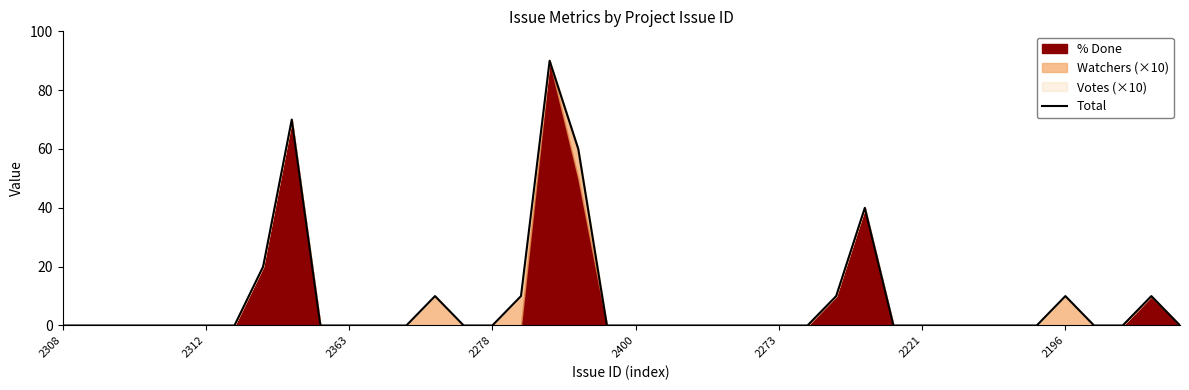

What is the value of the 8th point from the left?

20